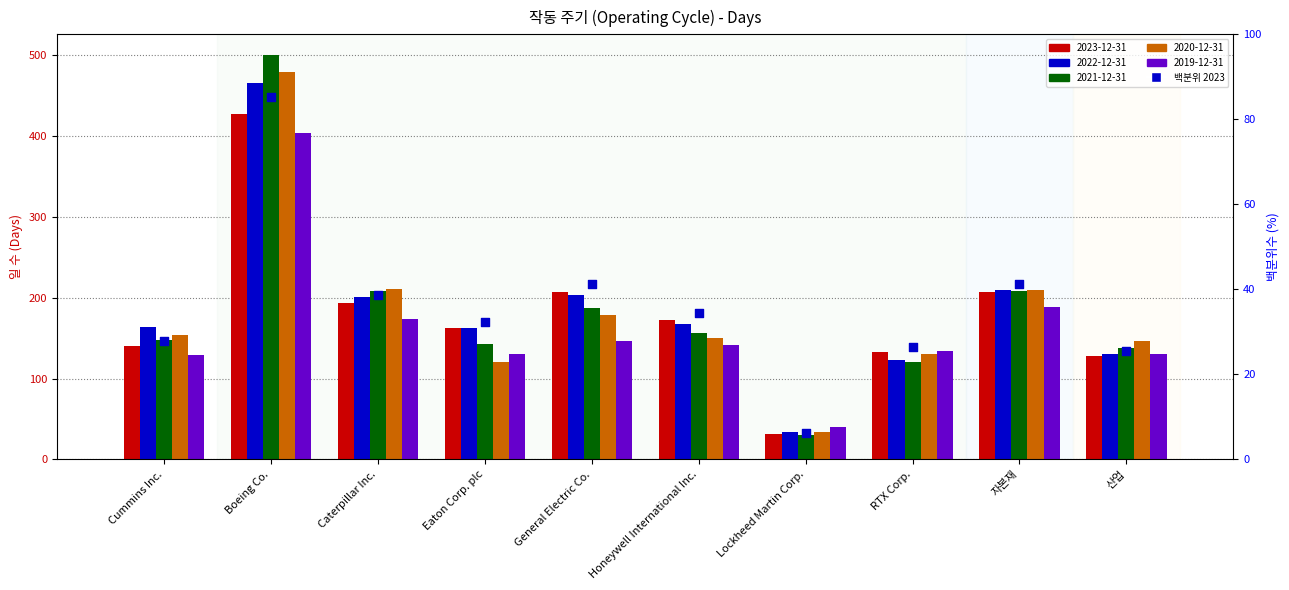

Between Lockheed Martin Corp. and Boeing Co., which is larger?

Boeing Co.